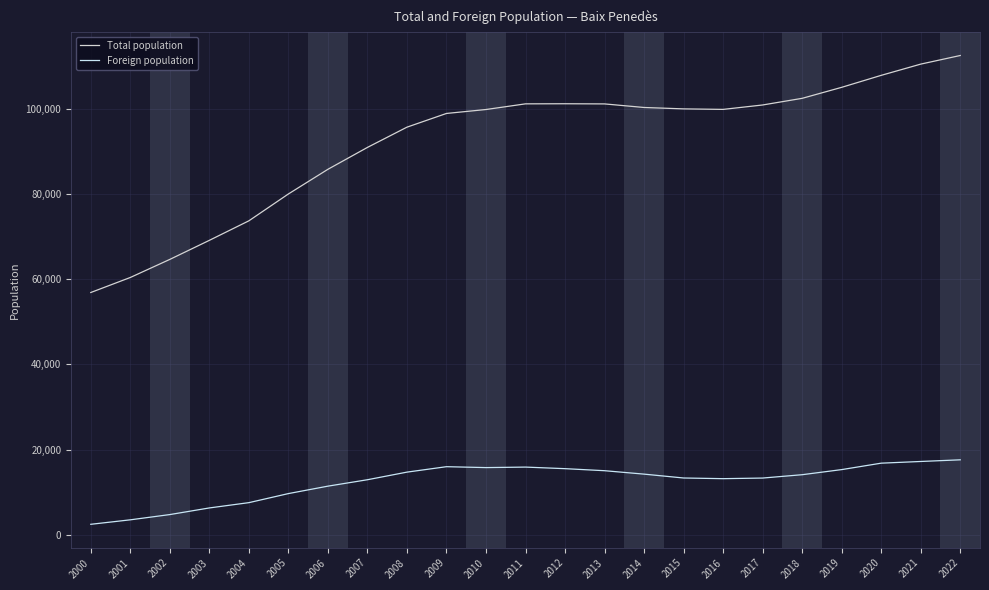

True or false: Foreign population and Total population cross at least once.

False